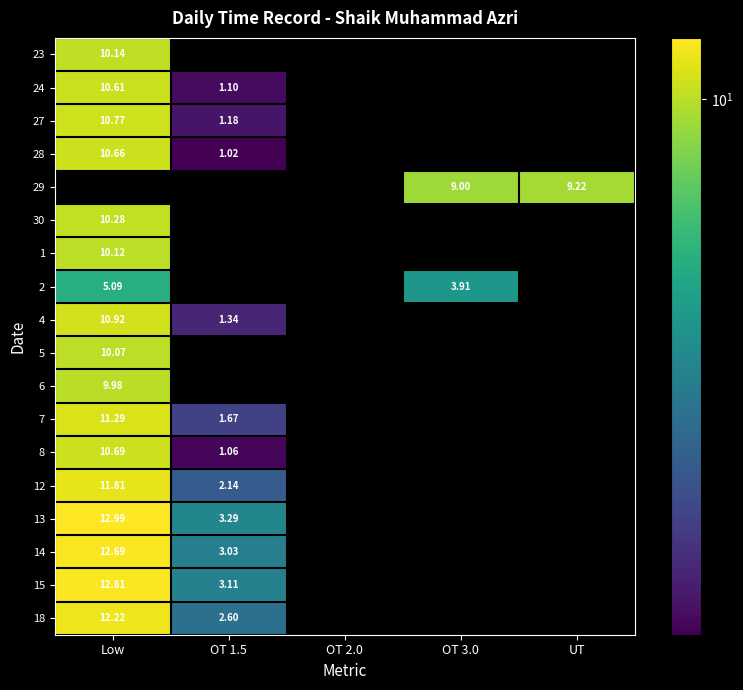

Which label corresponds to the largest value in the chart?

Low